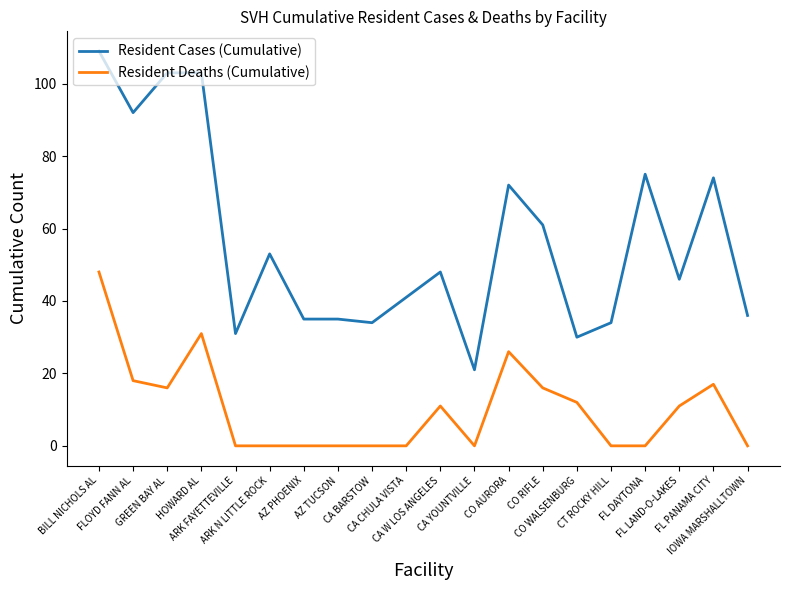

True or false: Resident Deaths (Cumulative) has a value of -27 at FL DAYTONA.

False